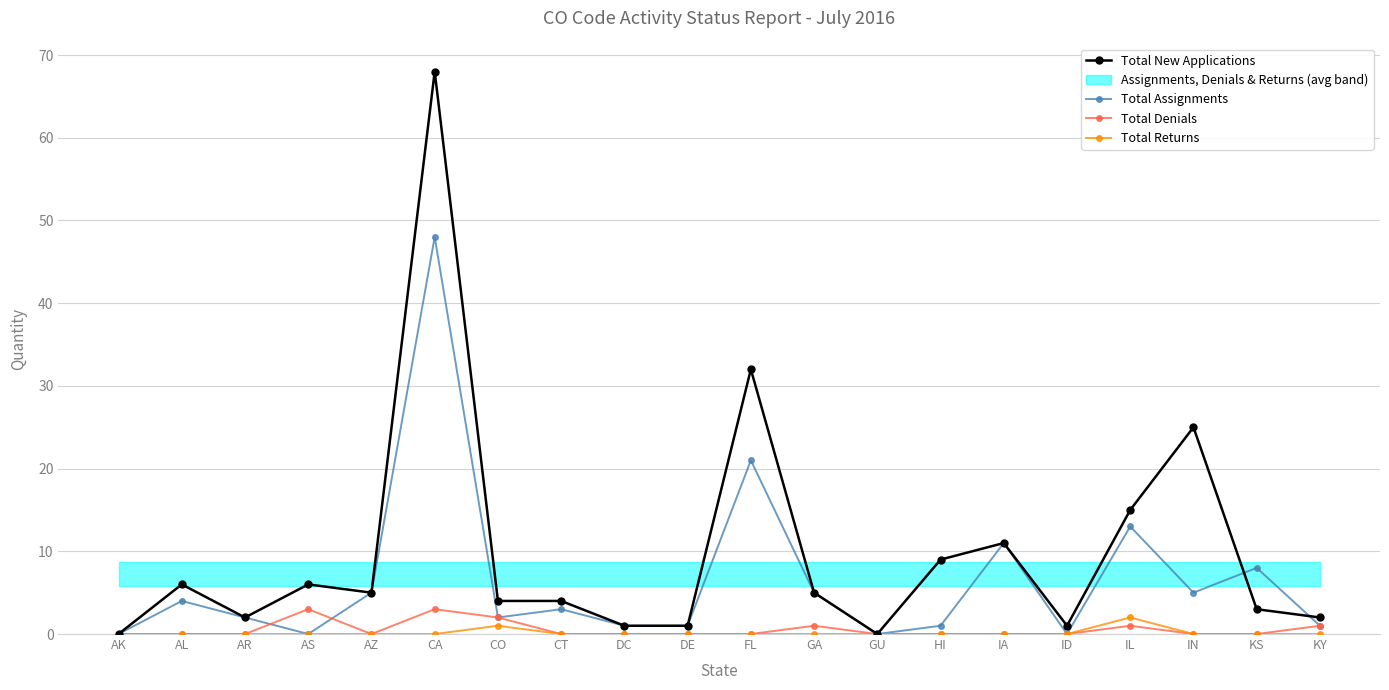

Does the chart have visible grid lines?

Yes